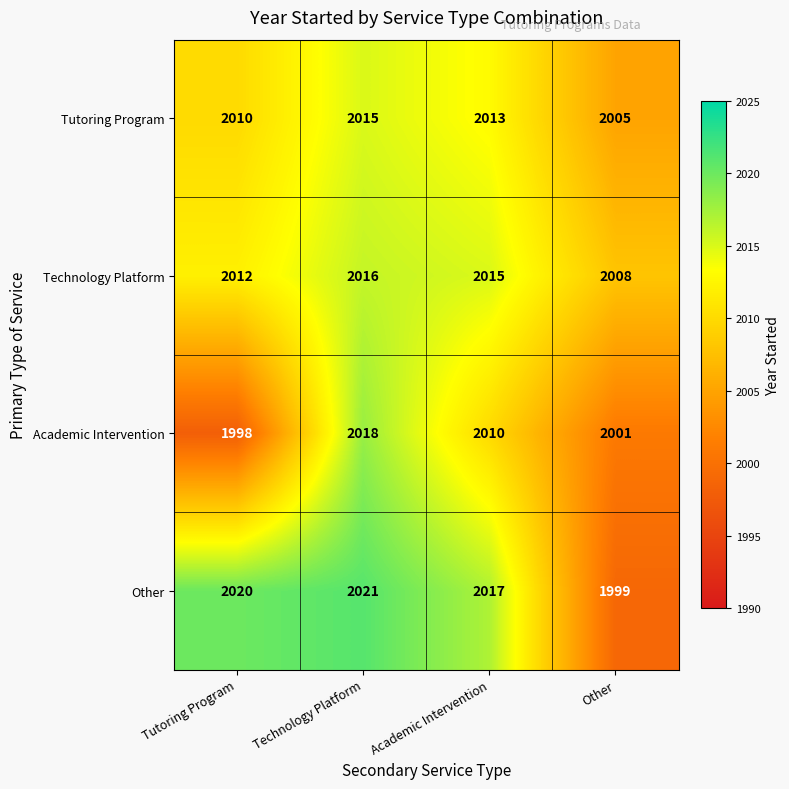

How many data points does each series have?

4